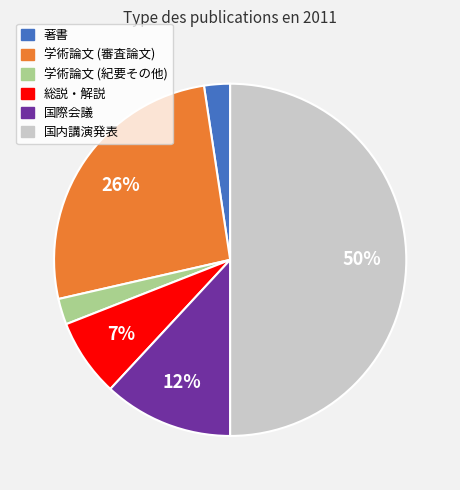

What is the largest slice in the pie chart?

国内講演発表